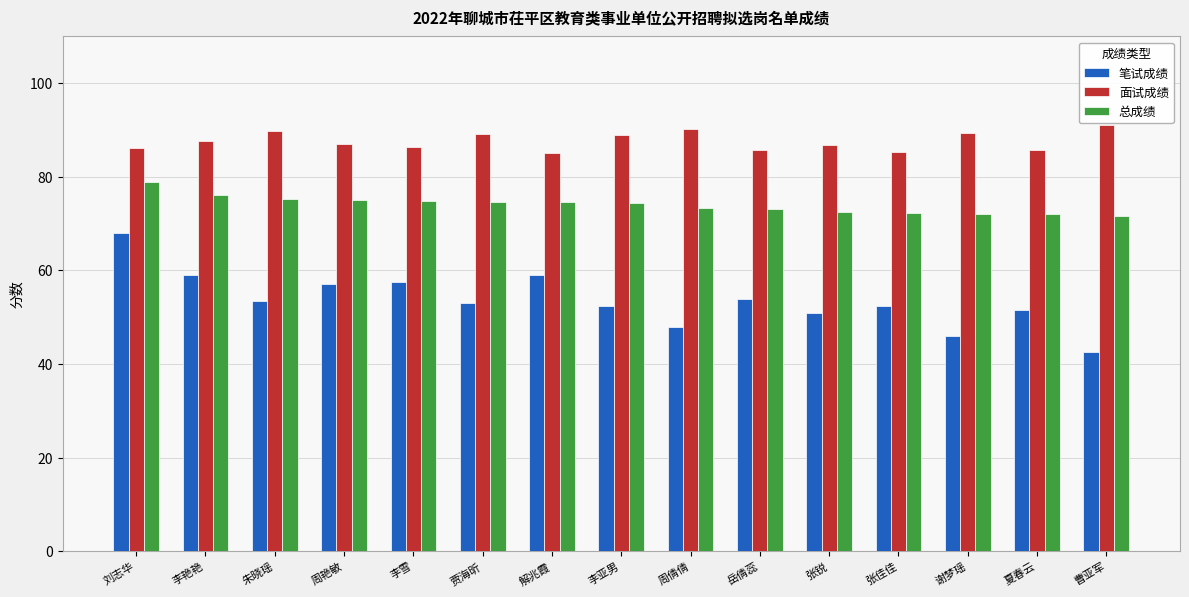

Is the value of 笔试成绩 at 解兆霞 greater than the value of 总成绩 at 李亚男?

No